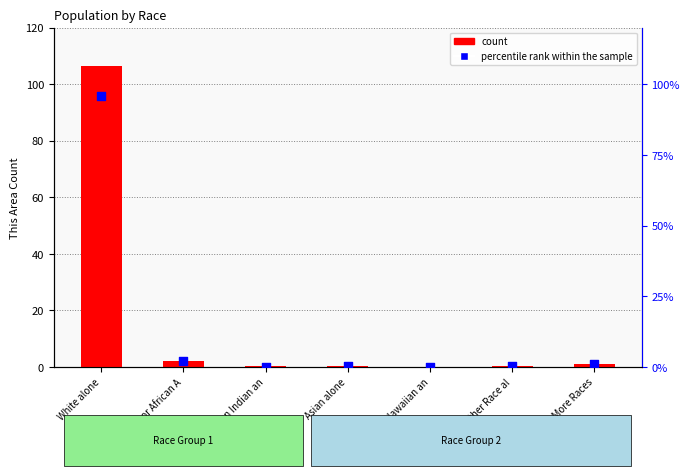

Which series reaches the maximum Y coordinate?

count